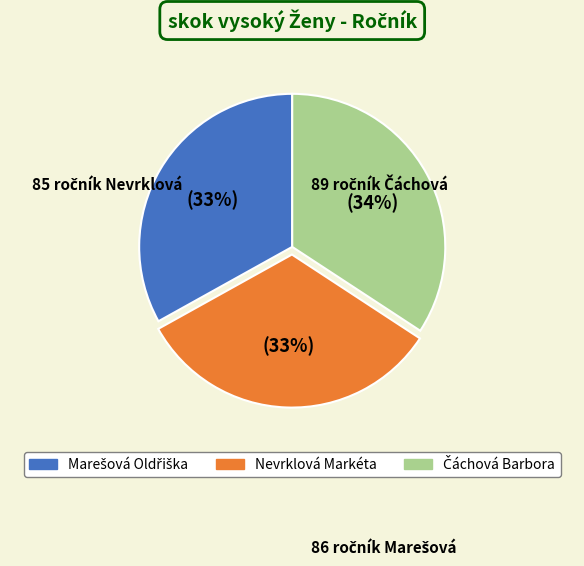

To the nearest percent, what is the average slice percentage?

33%